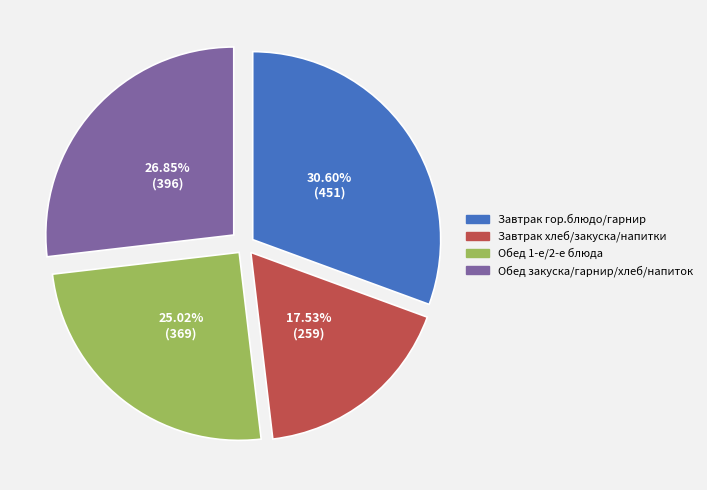

Does any single category account for the majority?

No